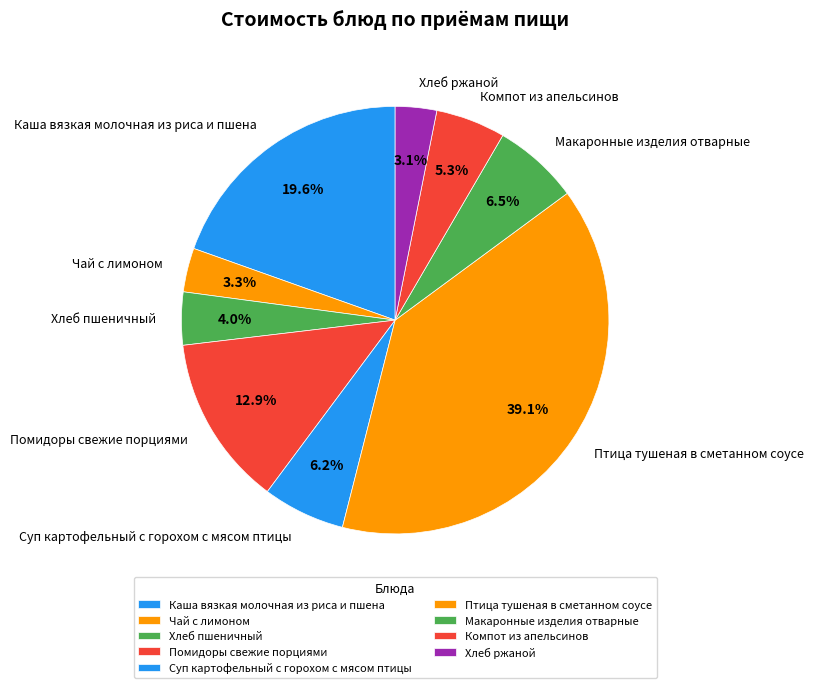

True or false: Компот из апельсинов accounts for 5% of the total.

True